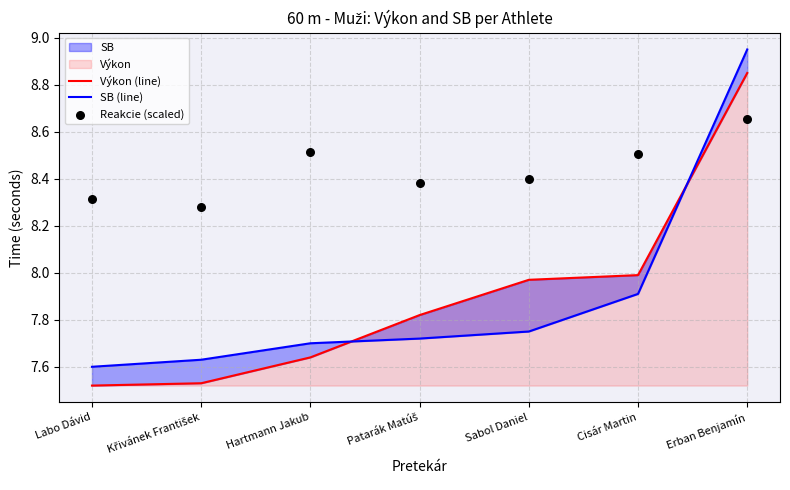

Which series contains the lowest Y value?

Výkon (line)